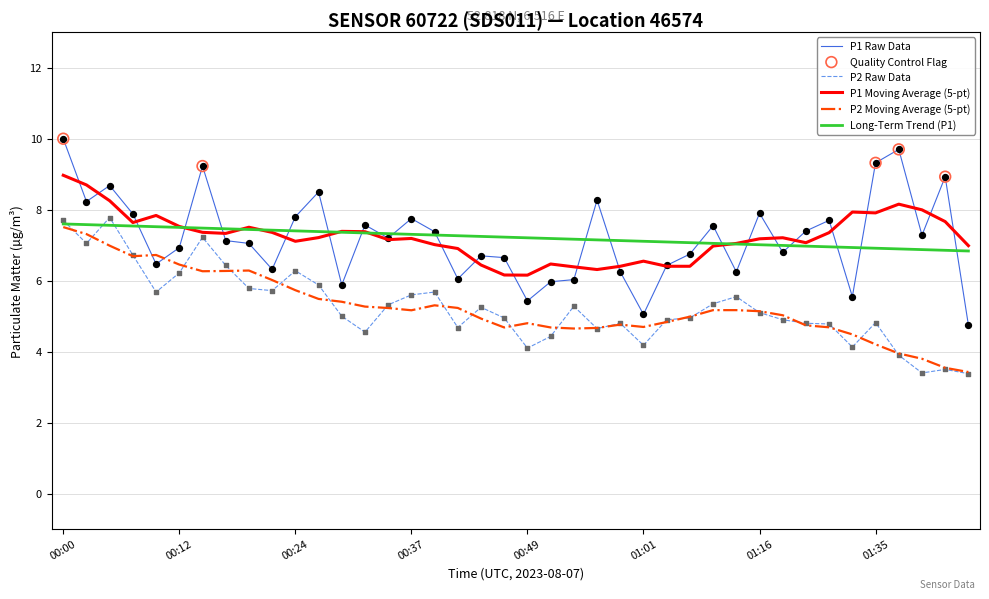

Which series has the widest spread of values?

P1 Raw Data